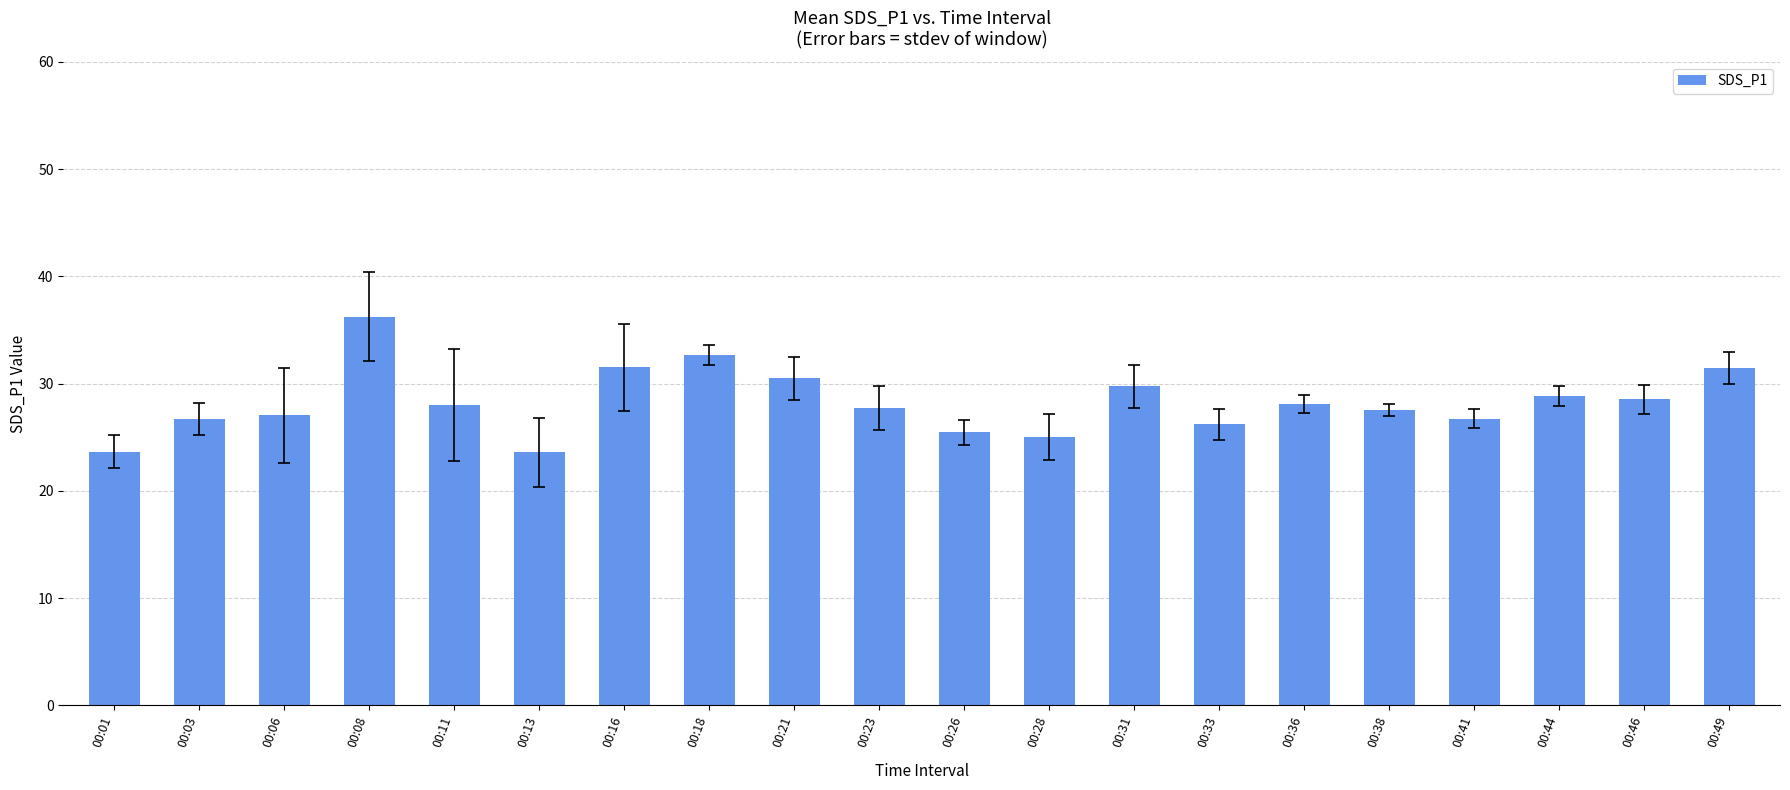

What is the change in value from 00:03 to 00:16?

+4.8